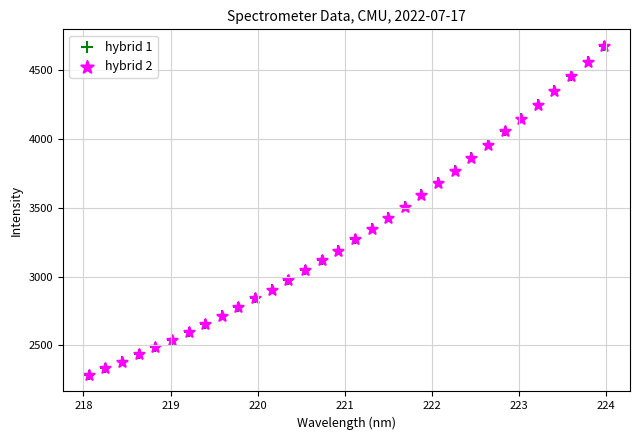

What are all the series names shown in the legend?

hybrid 1, hybrid 2